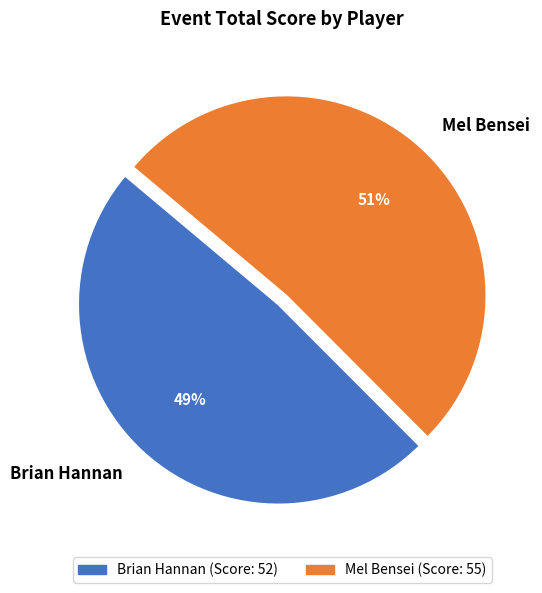

What percentage is the Brian Hannan slice, to the nearest percent?

49%